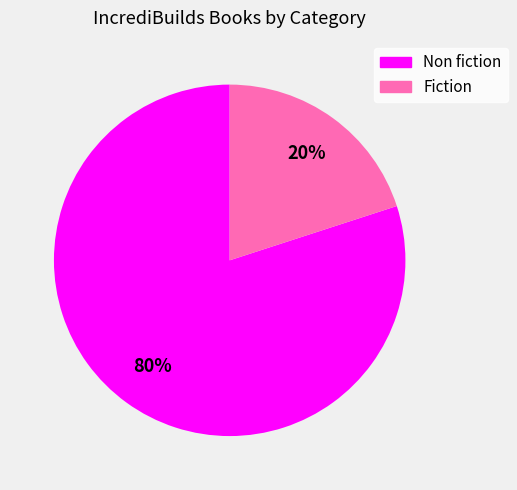

What percentage is the Fiction slice, to the nearest percent?

20%